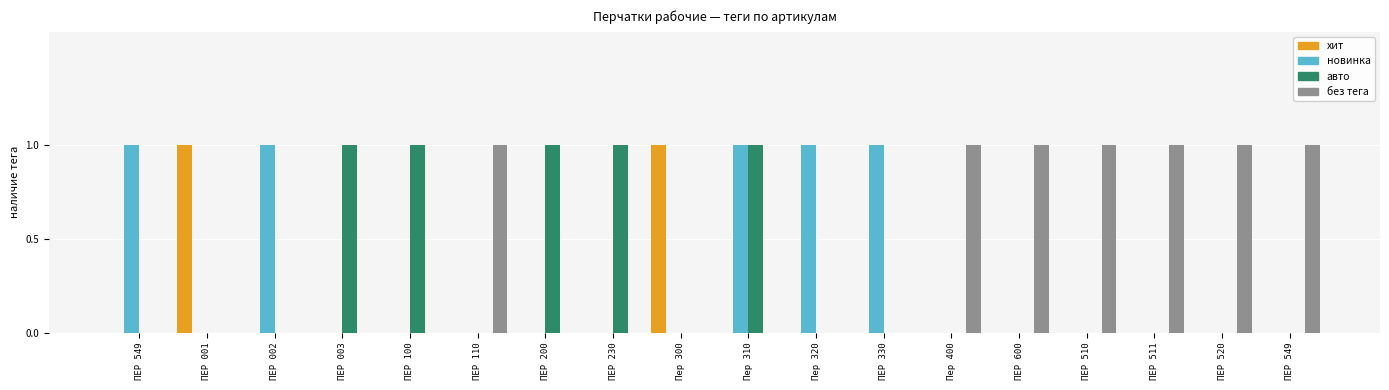

Between ПЕР 002 and ПЕР 510, which is larger?

ПЕР 002